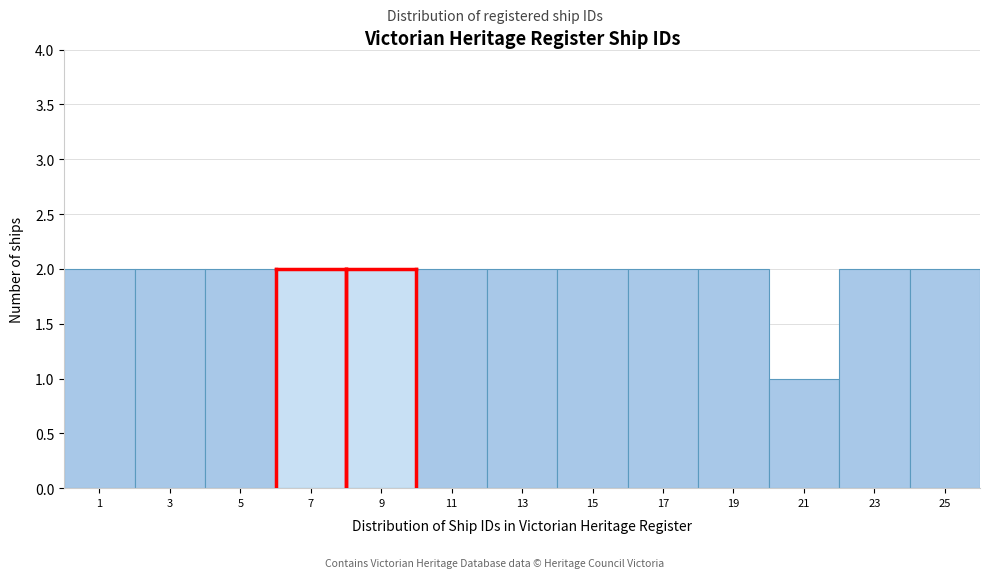

Reading left to right, list all the values displayed in this chart.

1=2	3=2	5=2	7=2	9=2	11=2	13=2	15=2	17=2	19=2	21=1	23=2	25=2